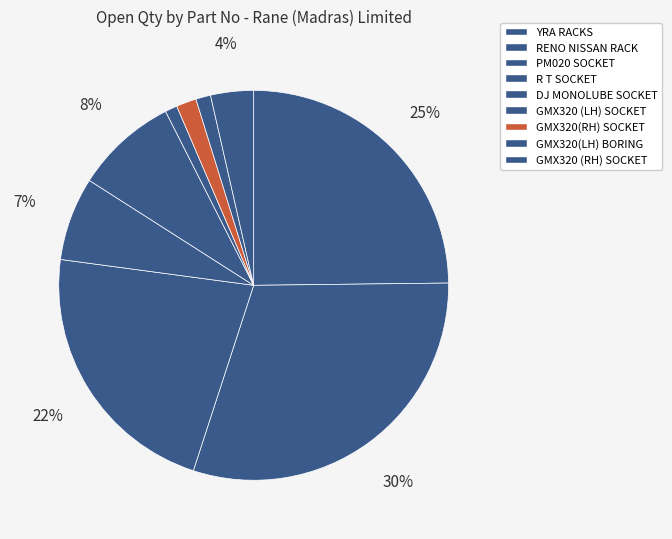

Does any single category account for the majority?

No